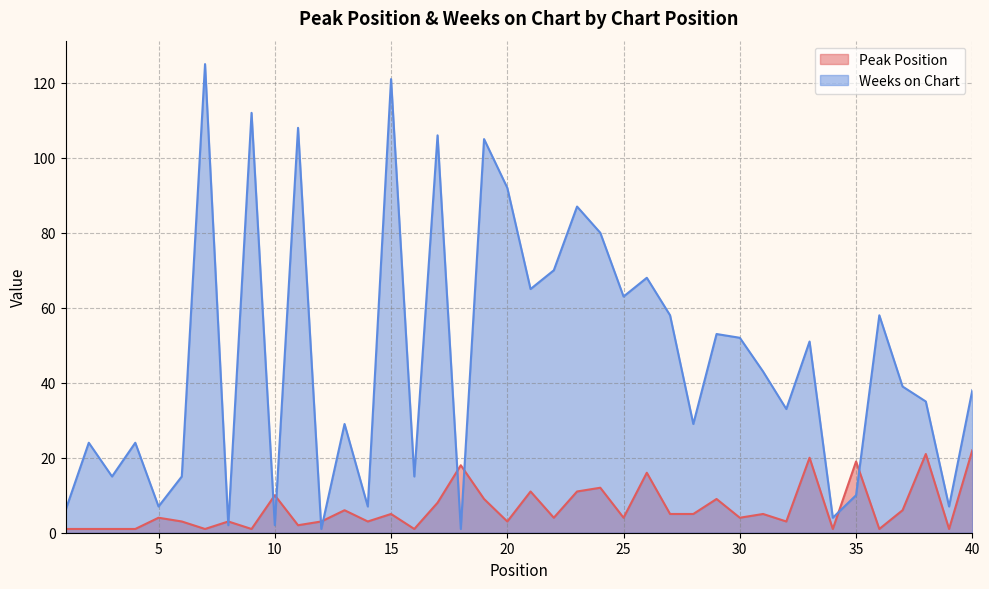

Reading left to right, transcribe all the data shown in this chart.

Peak Position: 1	1	1	1	4	3	1	3	1	10	2	3	6	3	5	1	8	18	9	3	11	4	11	12	4	16	5	5	9	4	5	3	20	1	19	1	6	21	1	22
Weeks on Chart: 6	24	15	24	7	15	125	2	112	2	108	1	29	7	121	15	106	1	105	92	65	70	87	80	63	68	58	29	53	52	43	33	51	4	10	58	39	35	7	38